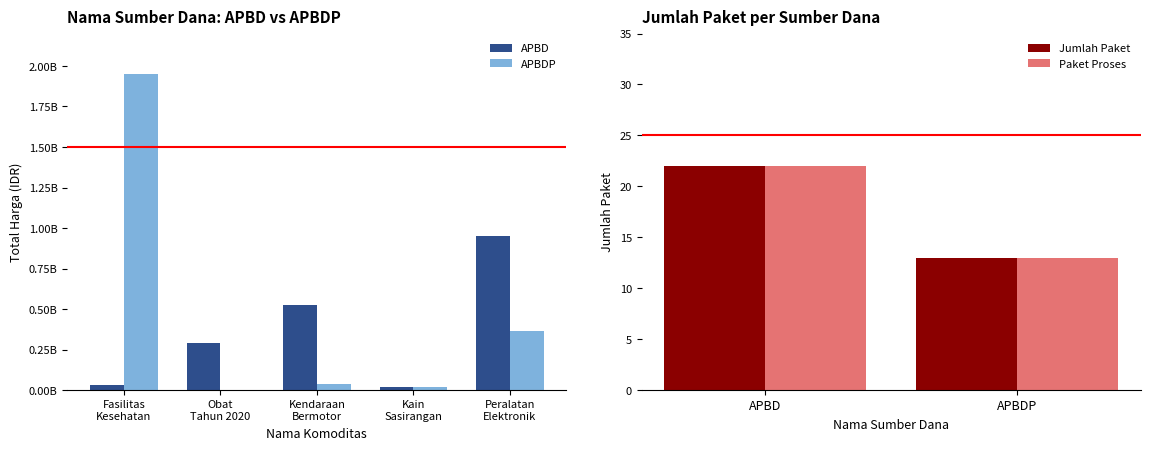

The value of Jumlah Paket at APBDP is 13. True or false?

True